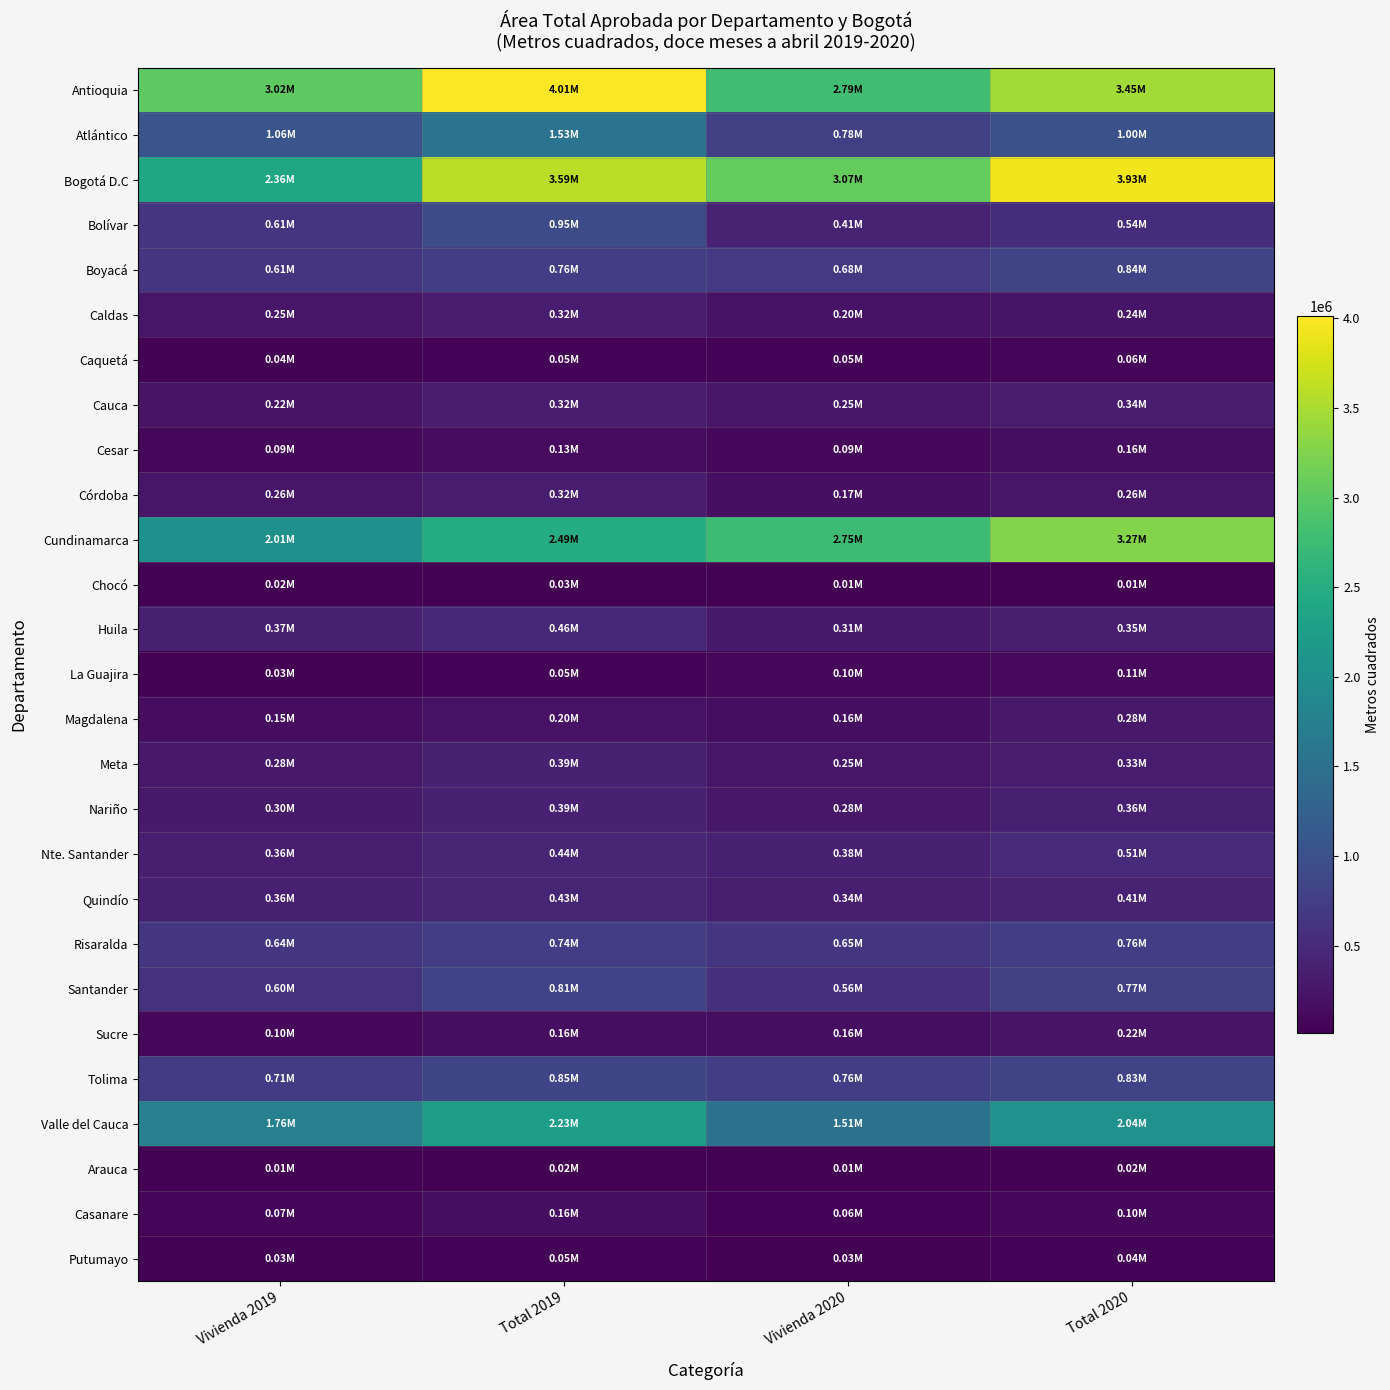

At which category is the sum across all series the highest?

Total 2019